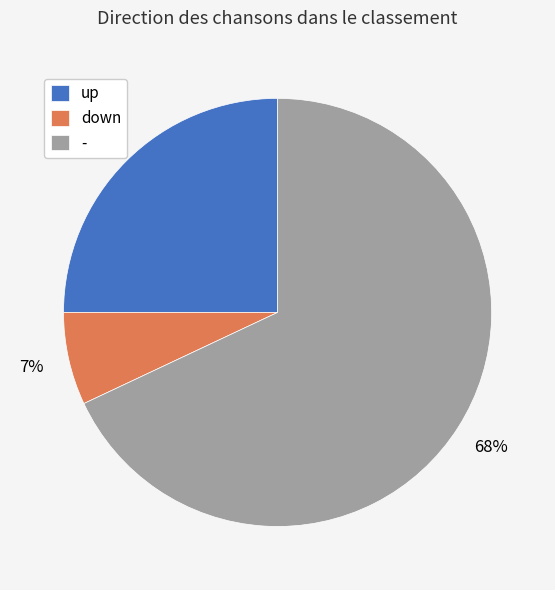

Which slice is the smallest?

down